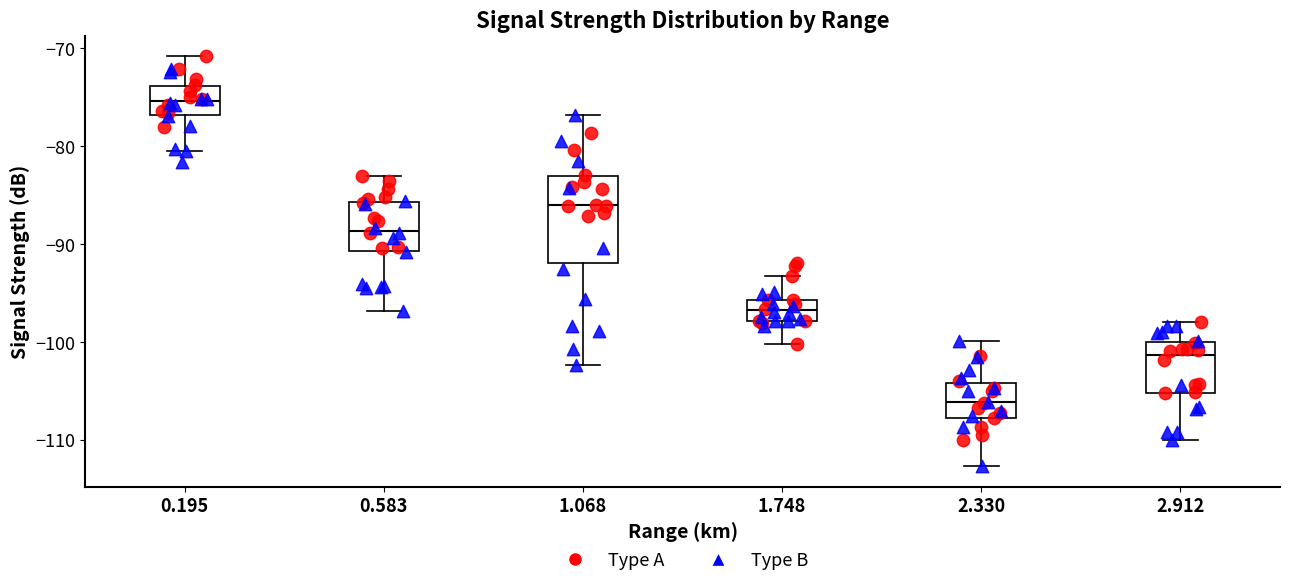

Which box is the tallest, from its lower edge to its upper edge?

1.068